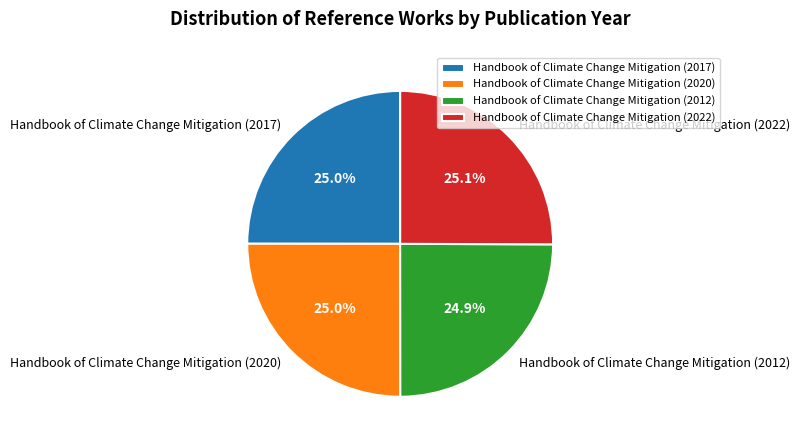

To the nearest percent, what portion does Handbook of Climate Change Mitigation (2012) represent?

25%